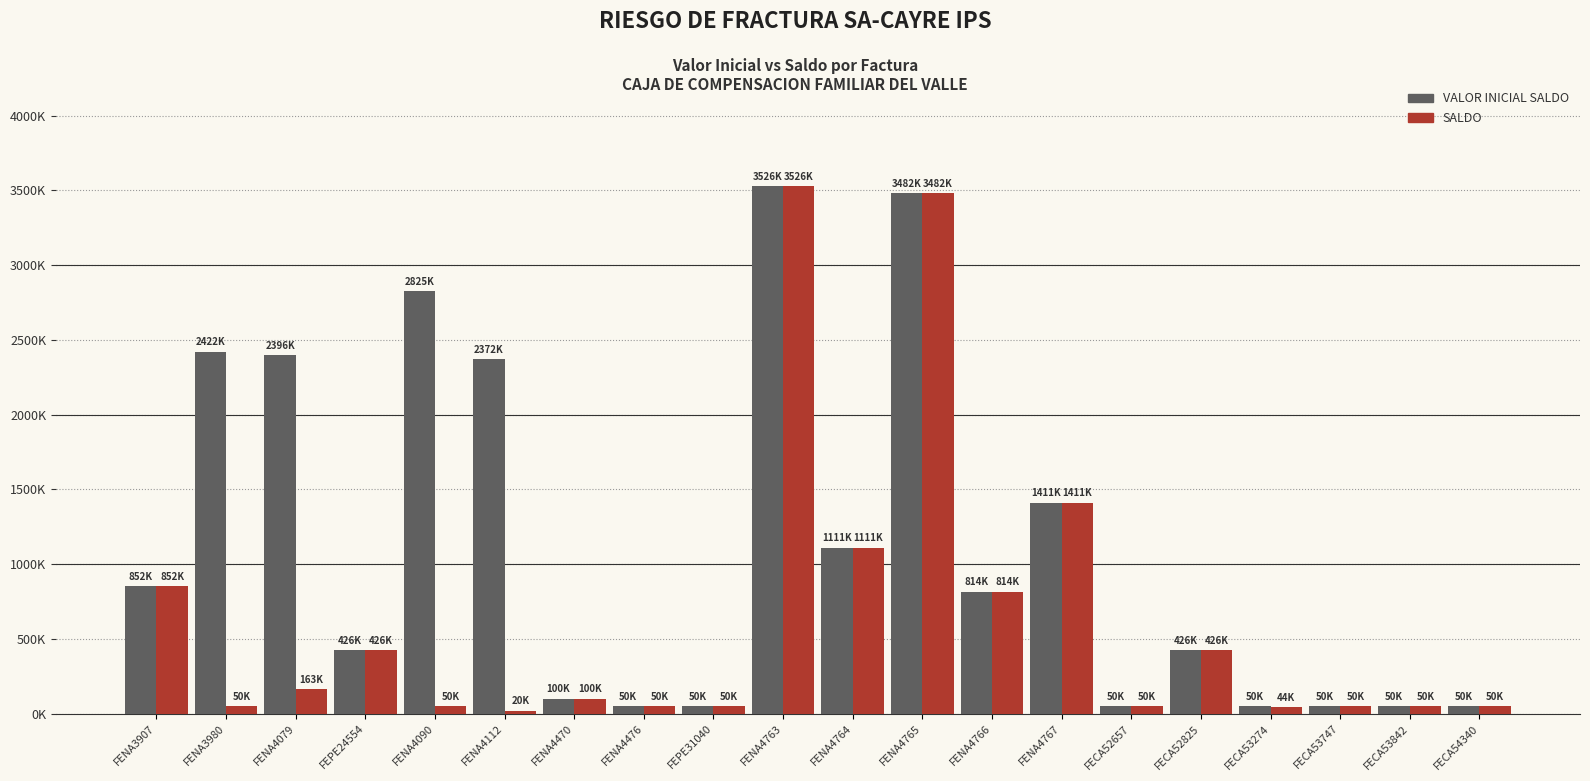

What is the sum of all VALOR INICIAL SALDO values?

22515000